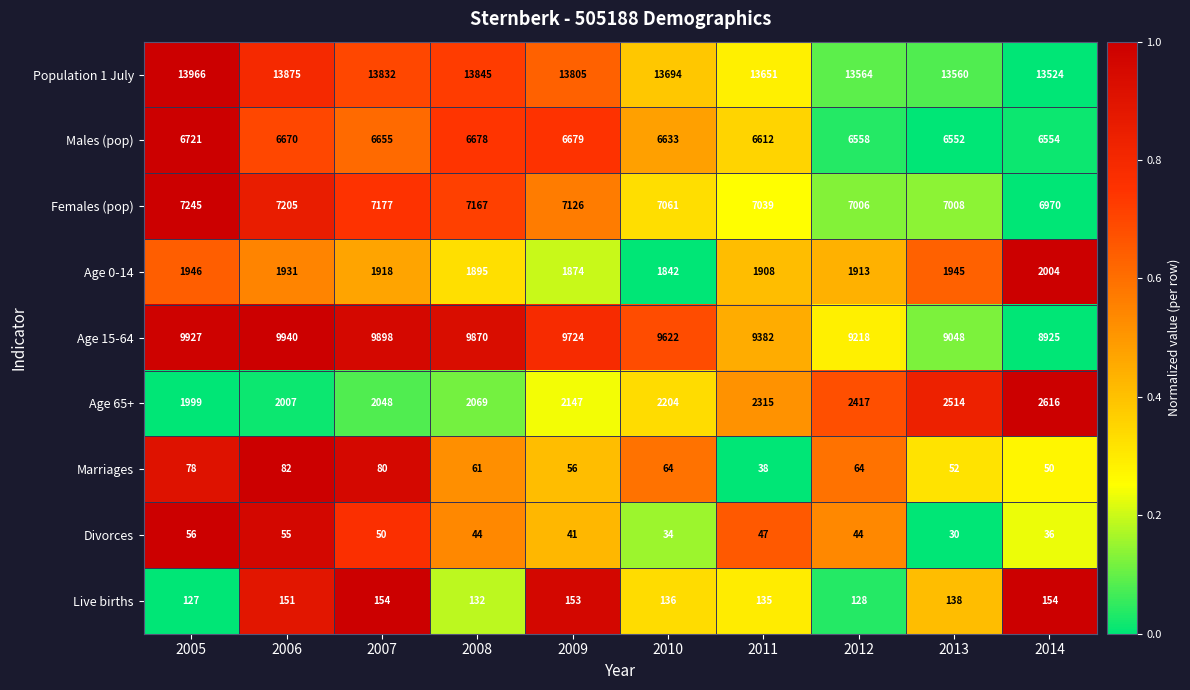

Rank the series by their maximum value, from highest to lowest.

Population 1 July, Age 15-64, Females (pop), Males (pop), Age 65+, Age 0-14, Live births, Marriages, Divorces